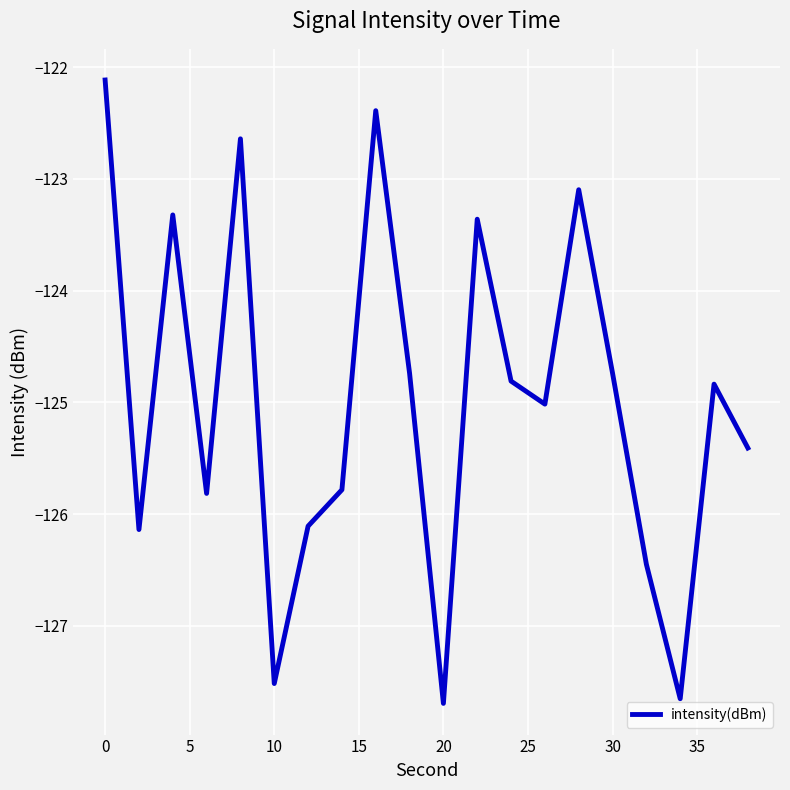

What is the difference between the maximum and minimum values?

5.6